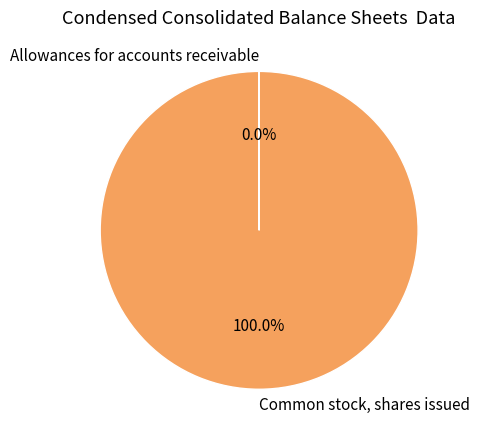

Which slice is the largest?

Common stock, shares issued